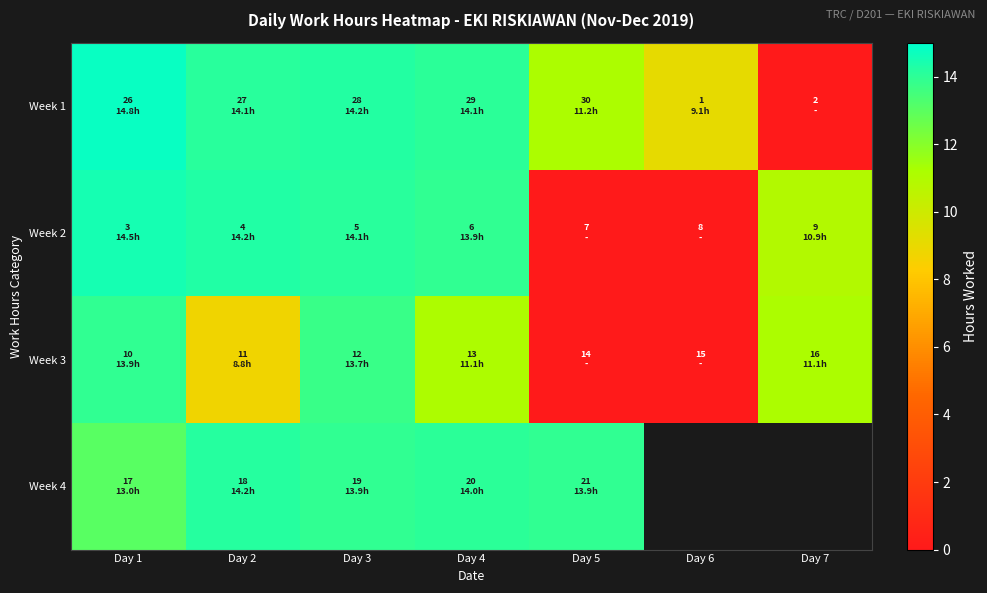

Rank the series by their average value, from lowest to highest.

Week 3, Week 4, Week 2, Week 1